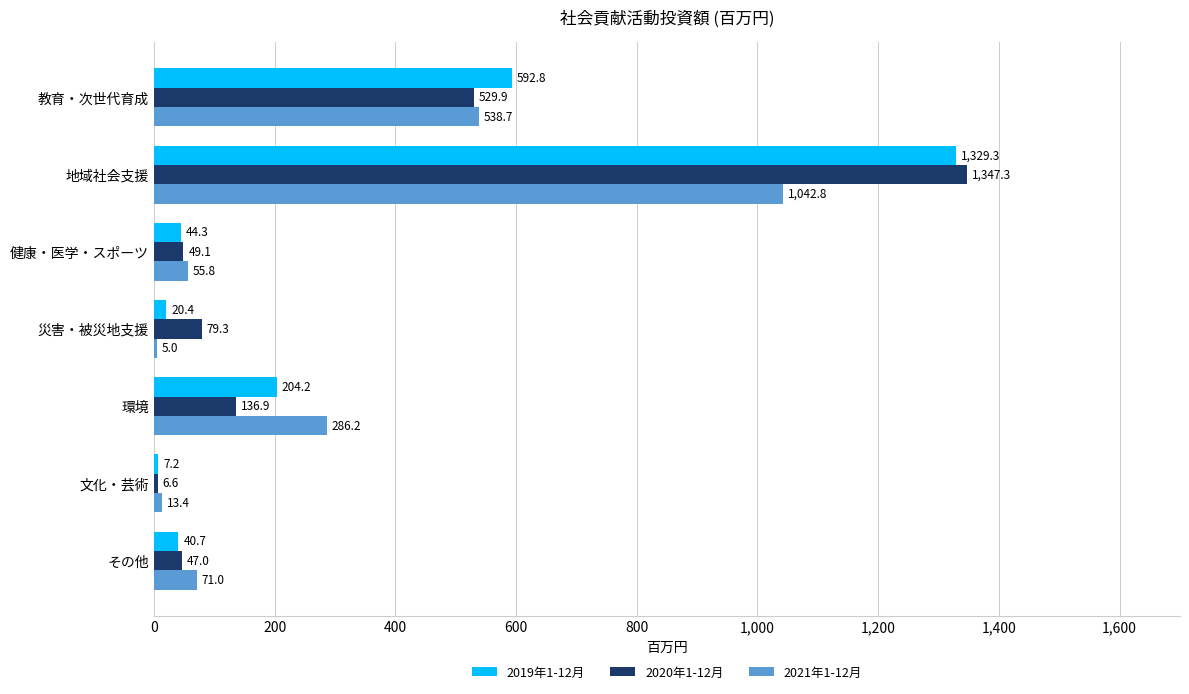

Which series has the largest total across all categories?

2019年1-12月